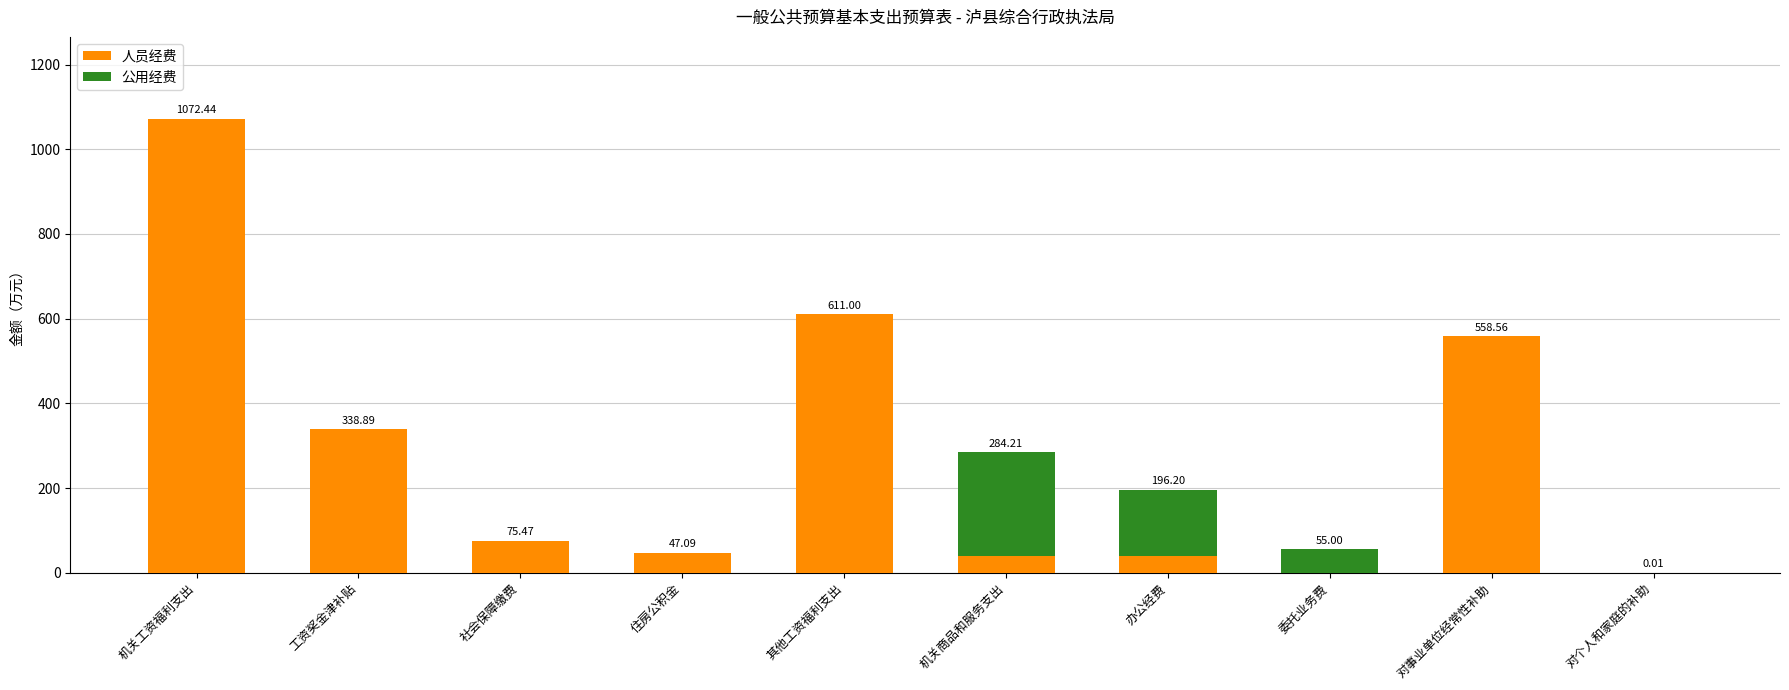

Where is 人员经费 nearest to the value 536?

对事业单位经常性补助